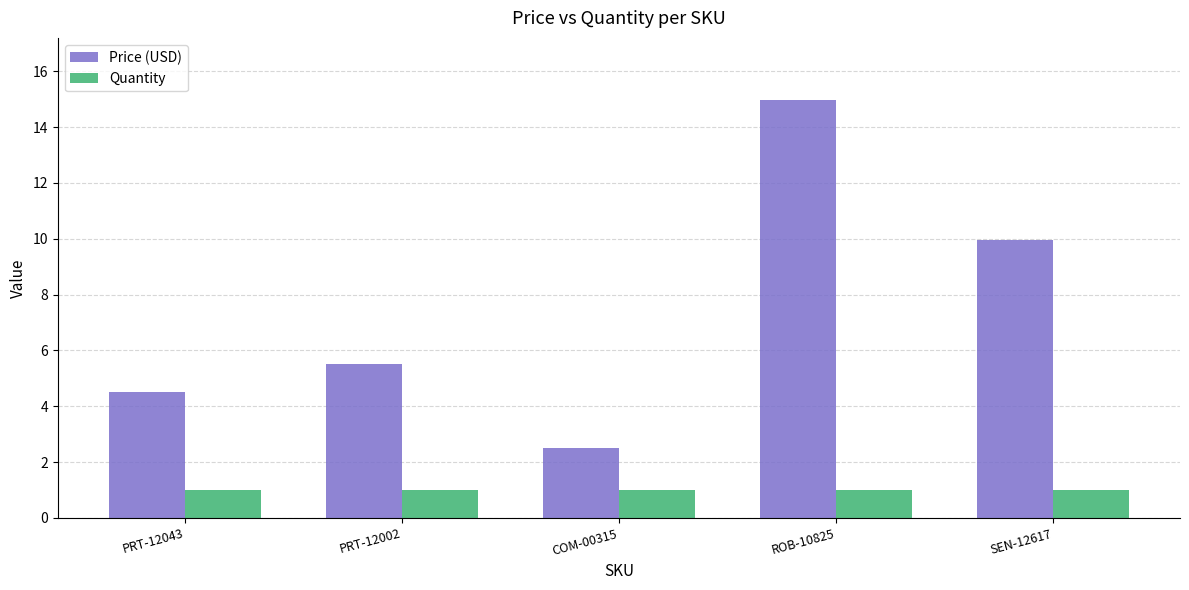

The Price (USD) series shows 3.2 at ROB-10825. True or false?

False